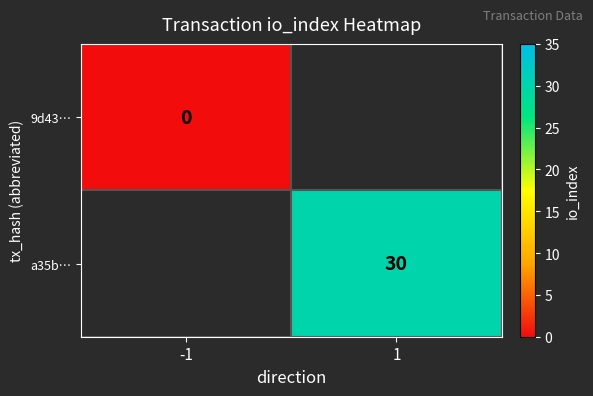

Which has a higher value, -1 or 1?

1